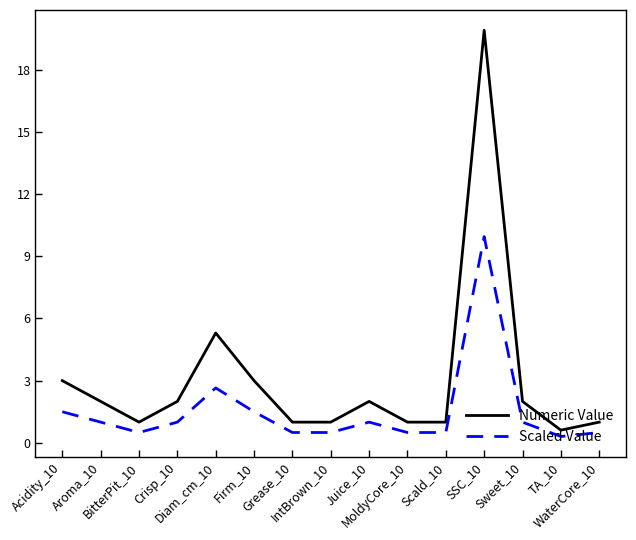

Which series has the largest total across all categories?

Numeric Value